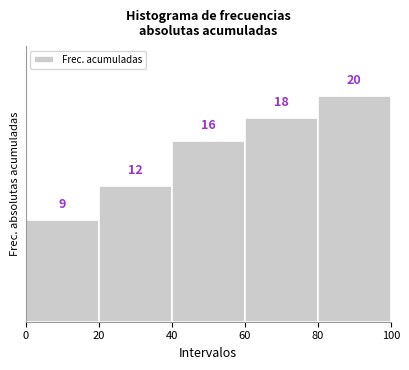

Reading left to right, list every bar in this chart as the range it spans on the x-axis followed by its height.

0 to 20: 9
20 to 40: 12
40 to 60: 16
60 to 80: 18
80 to 100: 20